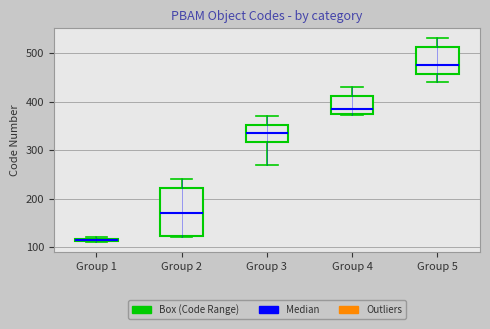

Where does the median line of the box for Group 2 sit on the y-axis? The values are not printed on the chart, so give them approximately, as read against the axis.

170